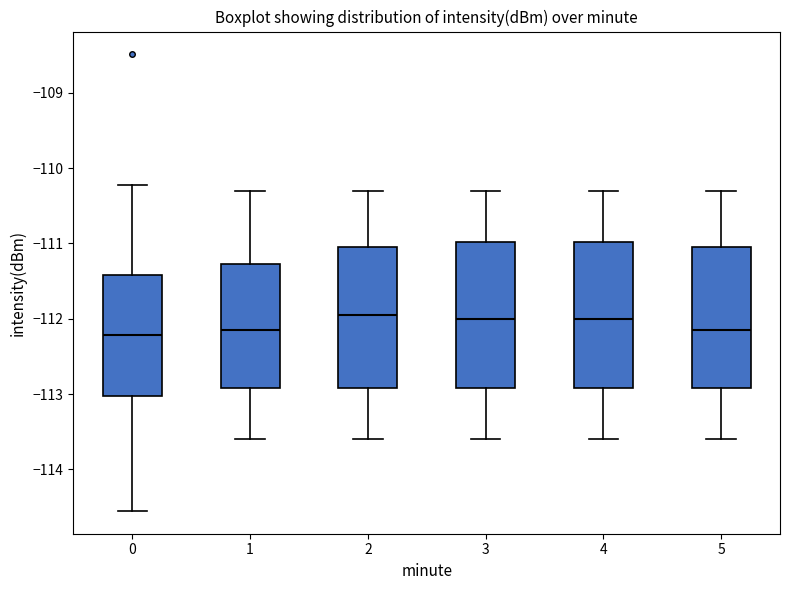

Where is the lower edge of the box at x = 2 on the y-axis? The values are not printed on the chart, so give them approximately, as read against the axis.

-112.9